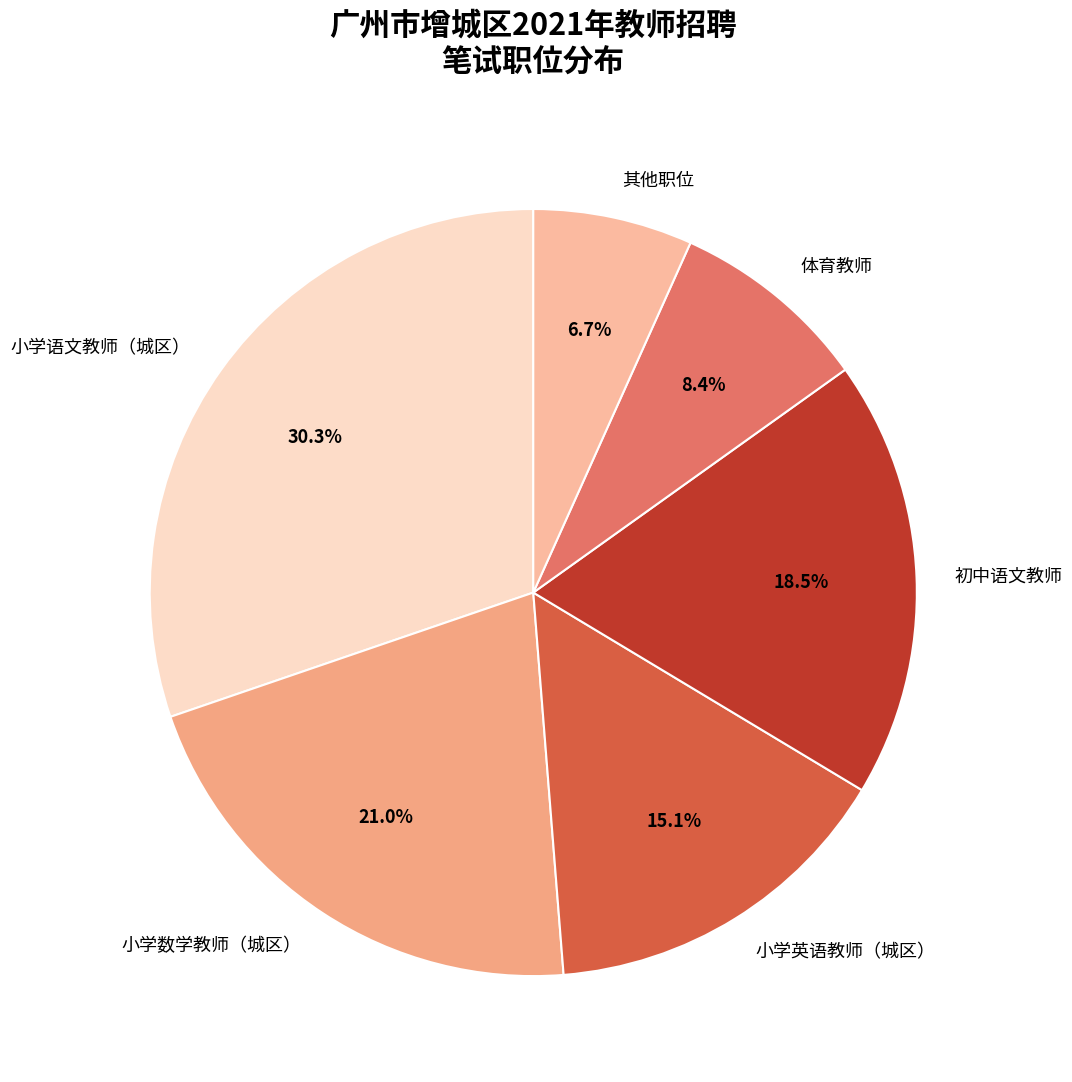

Combined, do 小学语文教师（城区） and 初中语文教师 account for over 50%?

No